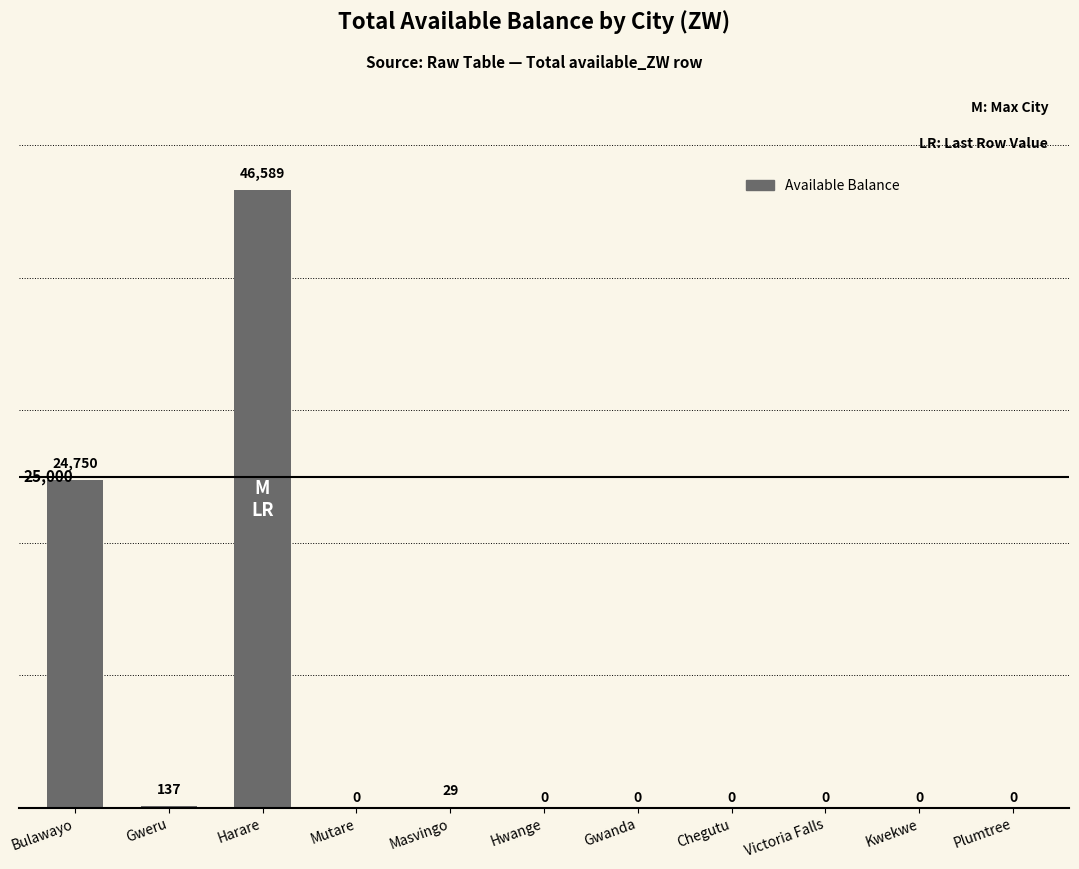

Which has a higher value, Bulawayo or Masvingo?

Bulawayo